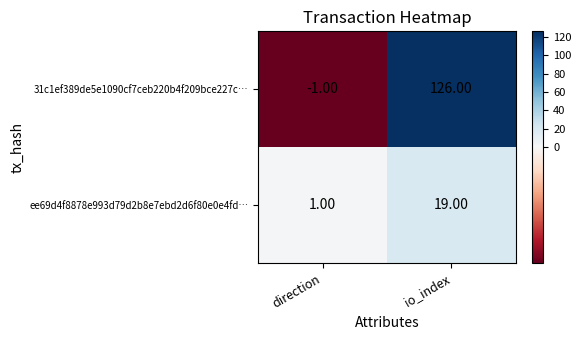

Which label corresponds to the smallest value in the chart?

direction